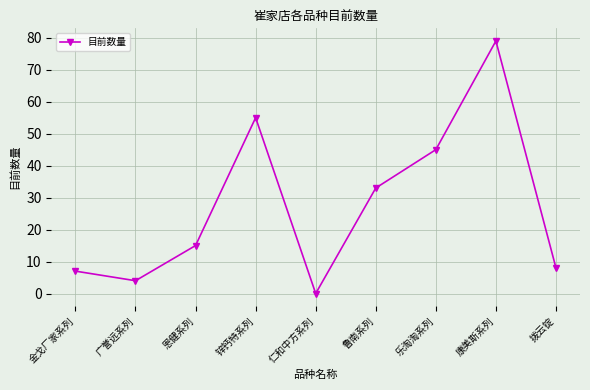

Is this an area chart (filled region under the line)?

No